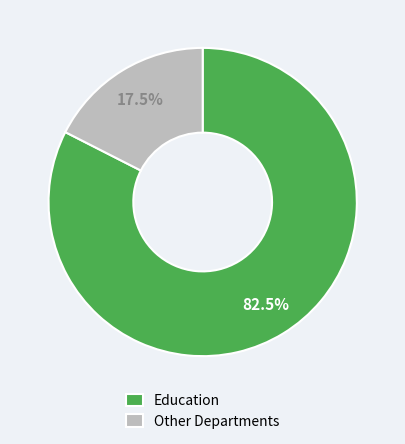

Which category has the biggest portion of the pie?

Education